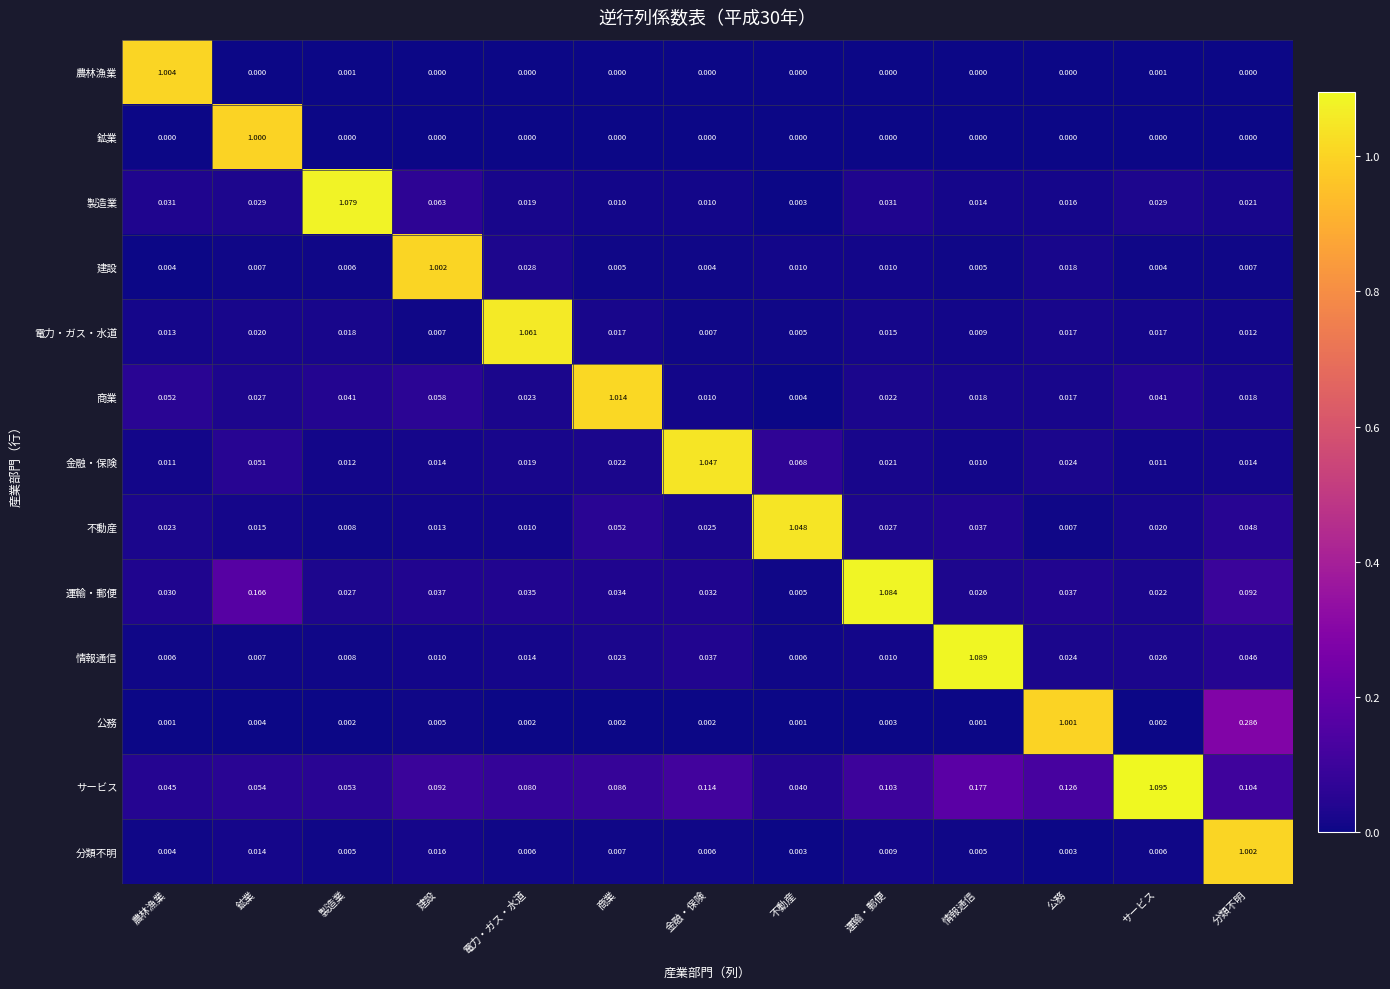

Which series has the largest range (max minus min)?

情報通信